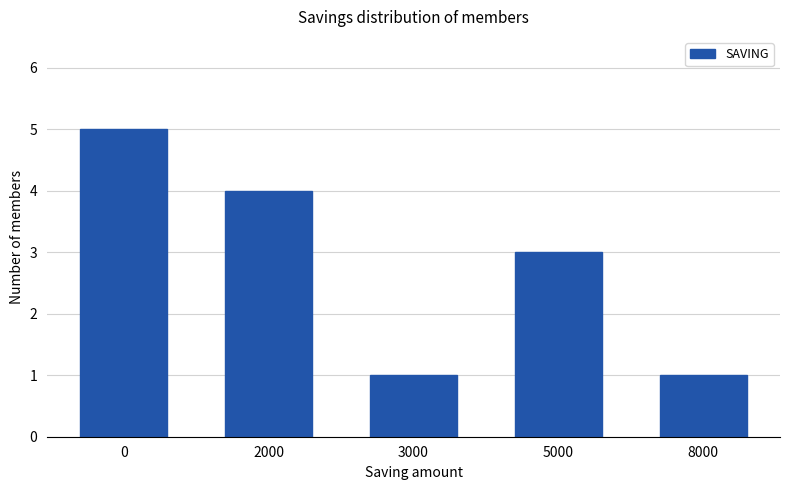

What is the greatest value displayed?

5